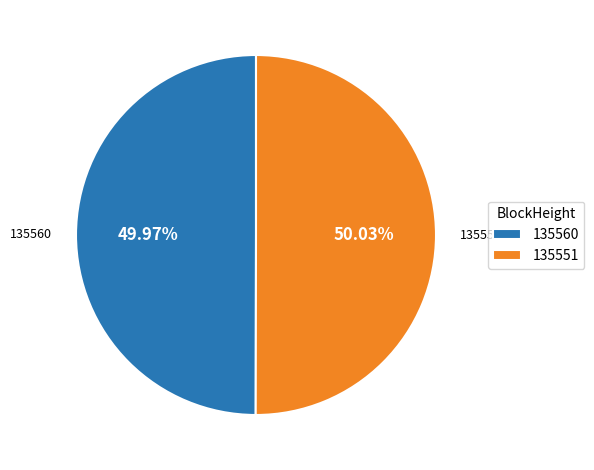

The 135551 slice represents 99% of the pie. True or false?

False